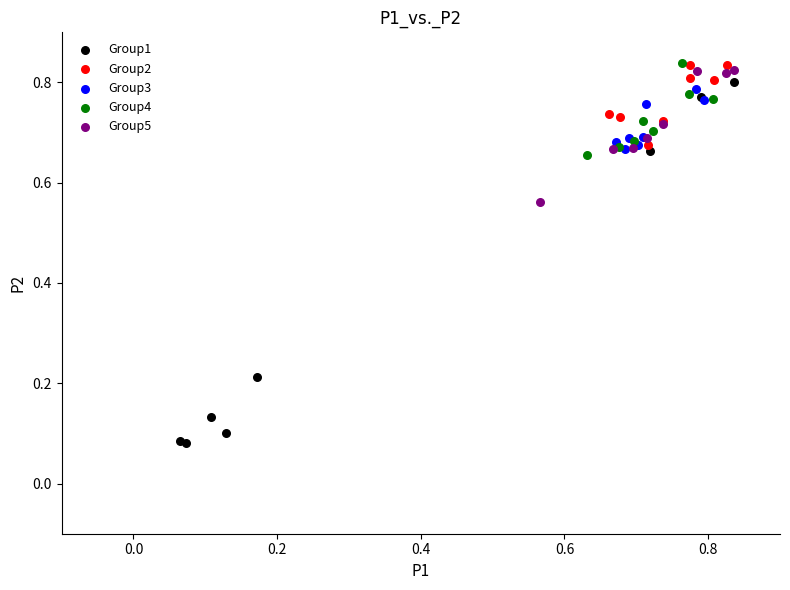

Which series has the widest spread of Y values?

Group1